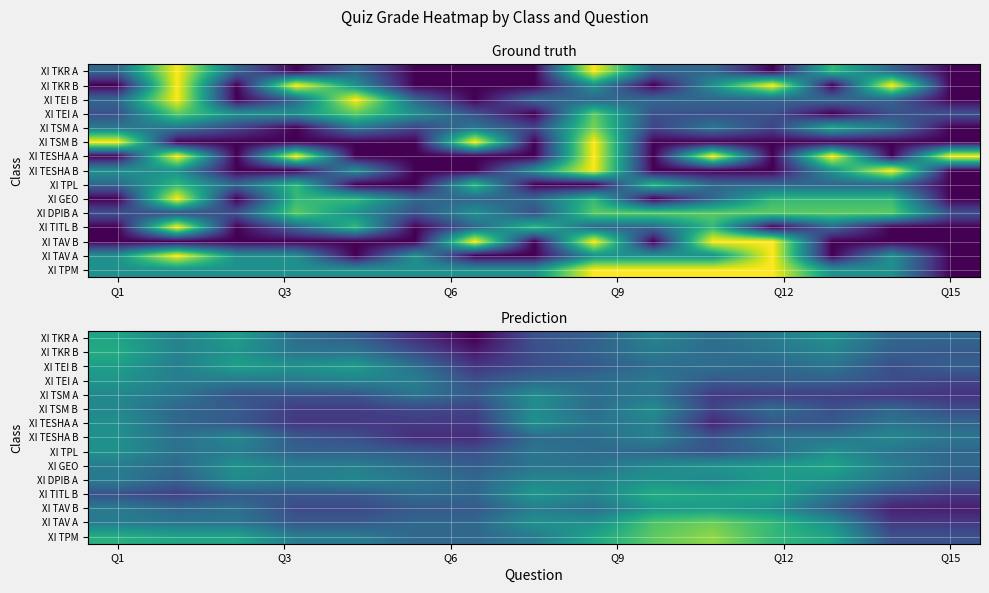

Which label corresponds to the smallest value in the chart?

6